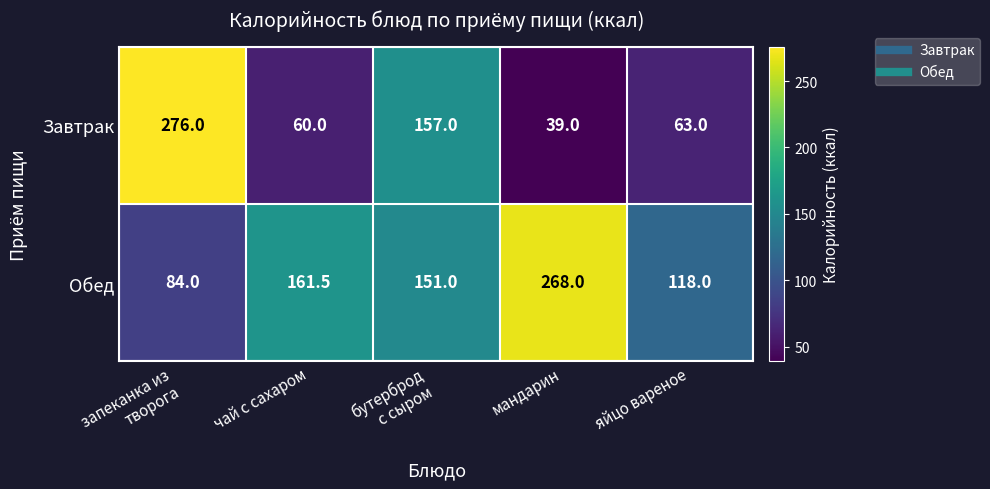

Reading right to left, list all the values displayed in this chart.

Завтрак: 63.0	39.0	157.0	60.0	276.0
Обед: 118.0	268.0	151.0	161.5	84.0